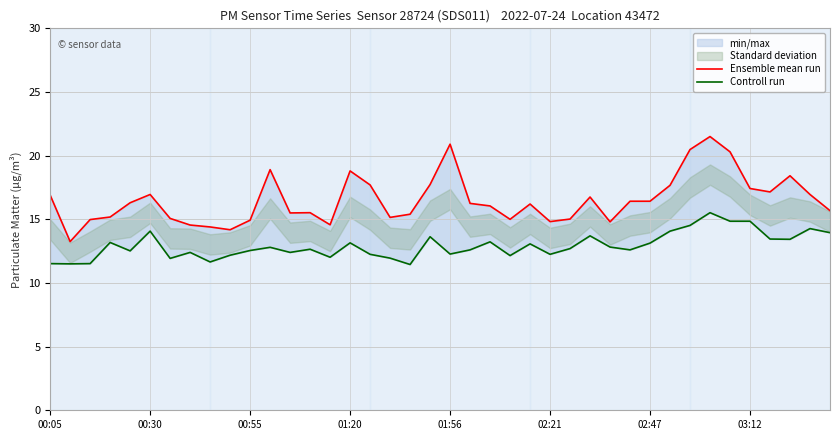

Is it true that Controll run equals 12.0 at 14?

True